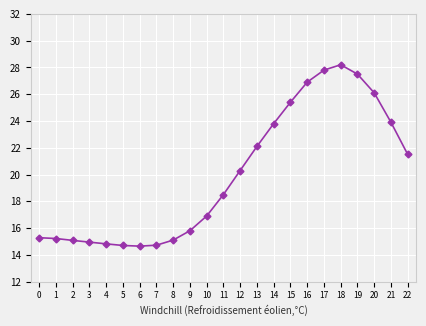

Between 9 and 16, which is larger?

16